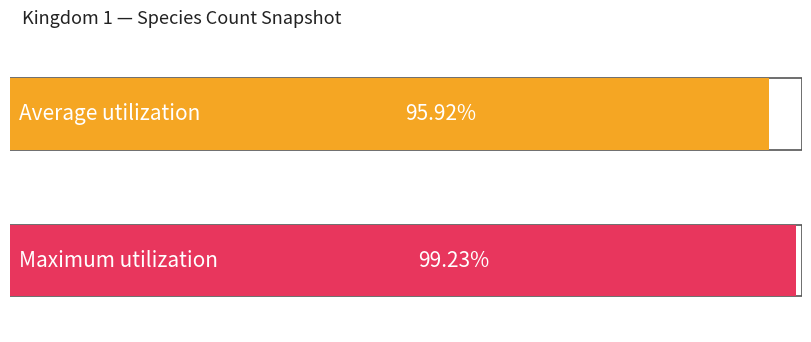

The value of Average utilization at 2019-04-06 is 29. True or false?

False